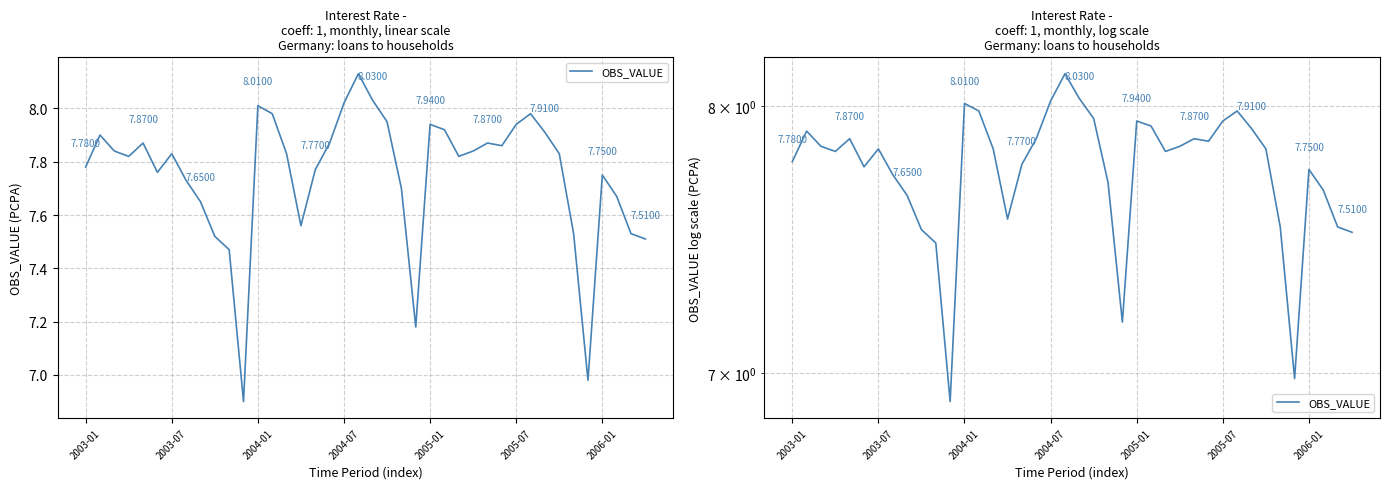

What is the change in value from 11 to 31?

+1.1